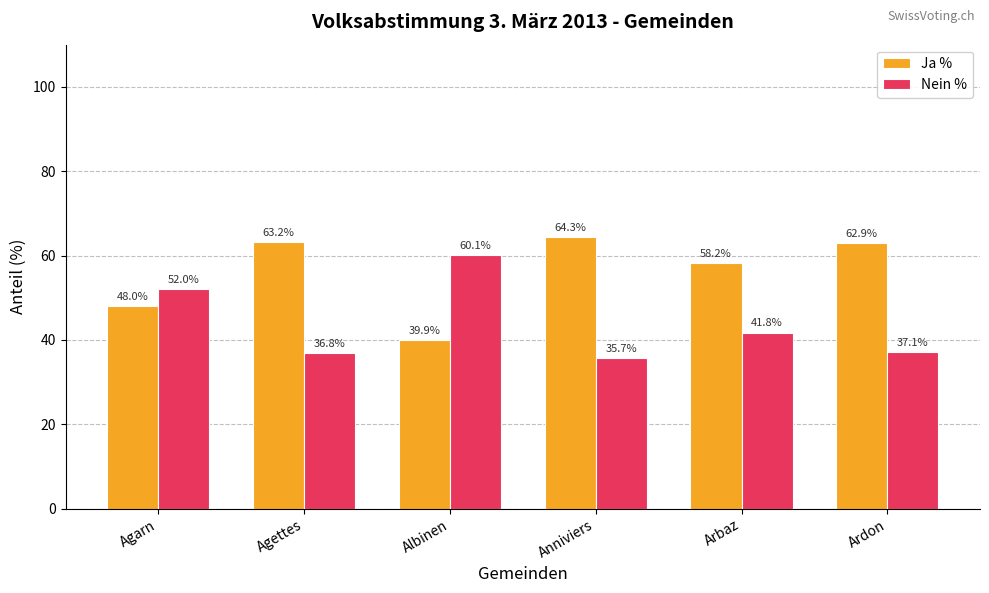

What is the difference between the Ja % values at Albinen and Ardon?

23.0